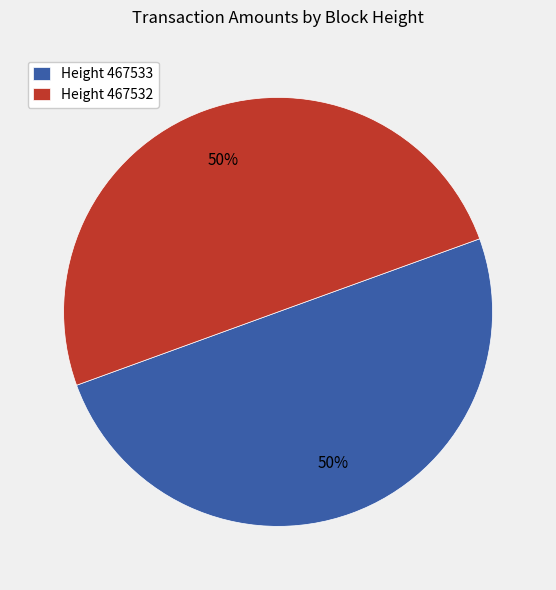

To the nearest percent, what percentage of the pie is Height 467532?

50%